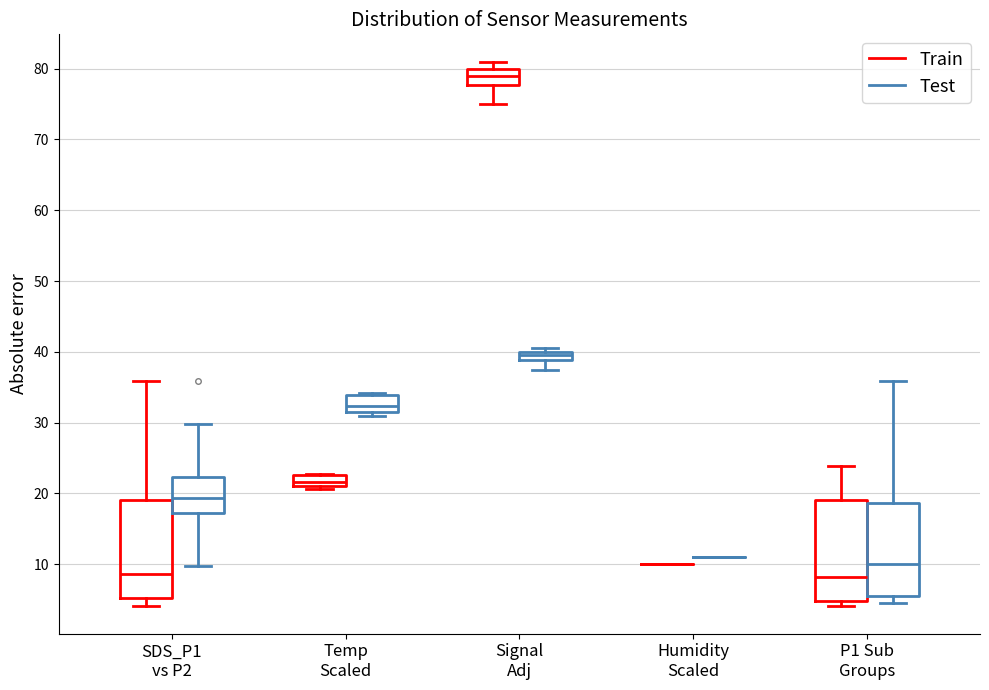

Where is the upper edge of the box for Signal Adj (Train) on the y-axis? The values are not printed on the chart, so give them approximately, as read against the axis.

80